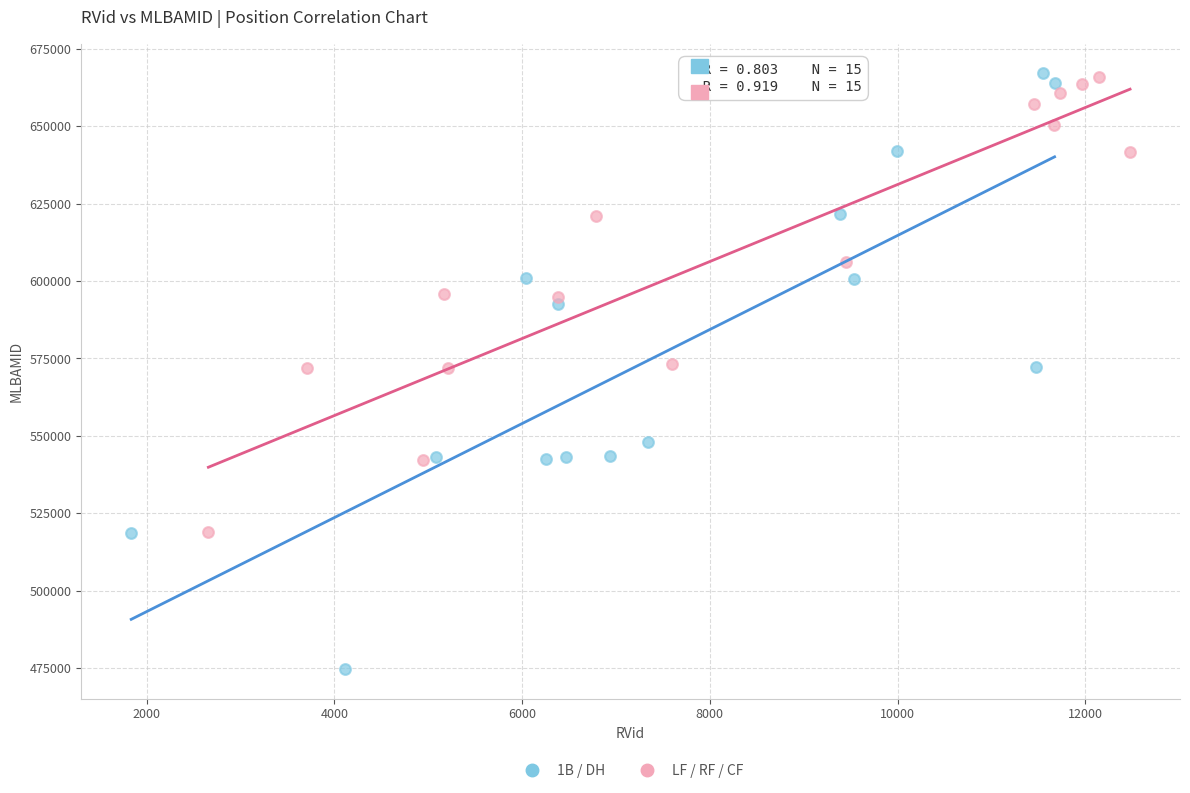

Which series reaches the minimum Y coordinate?

1B / DH